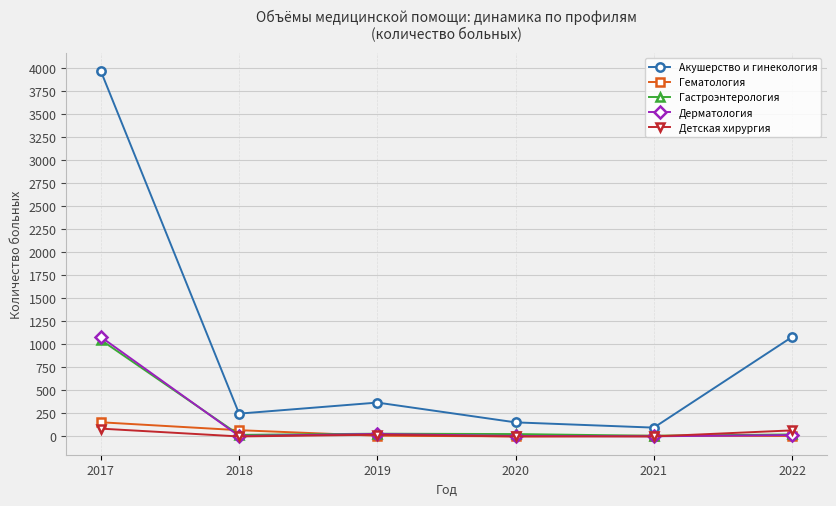

Which series has the largest total across all categories?

Акушерство и гинекология